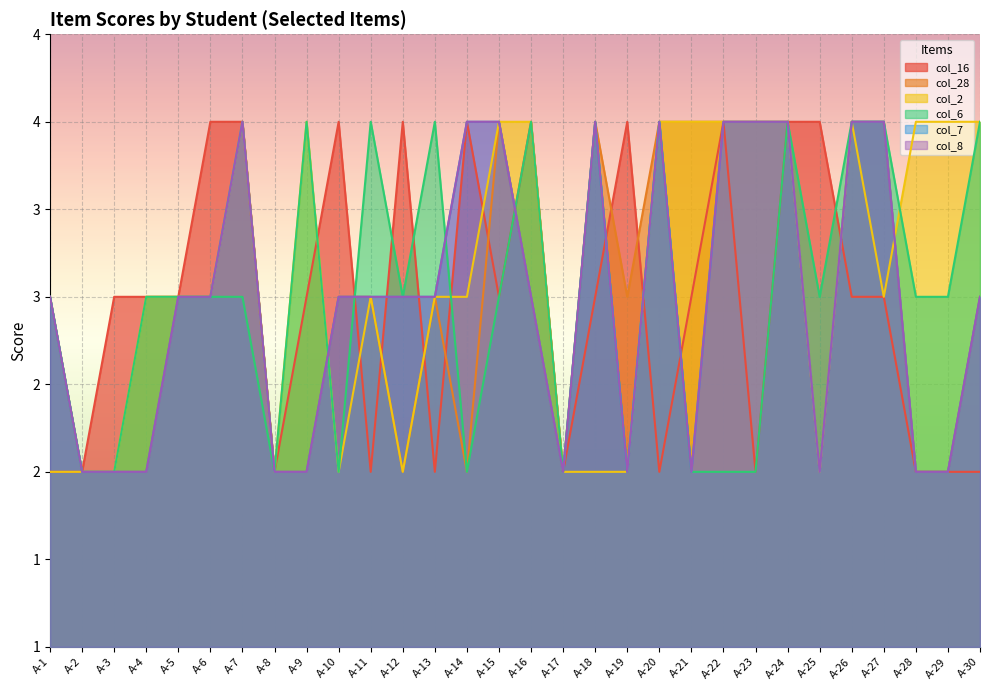

At which label is col_6 closest to 3?

A-1